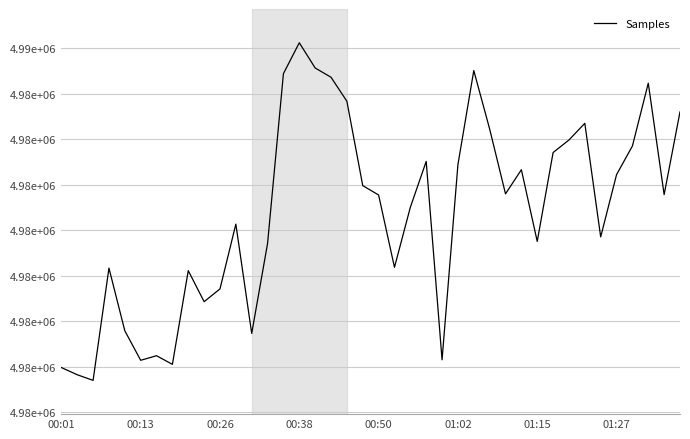

At which category does the chart reach its peak across all series?

00:38